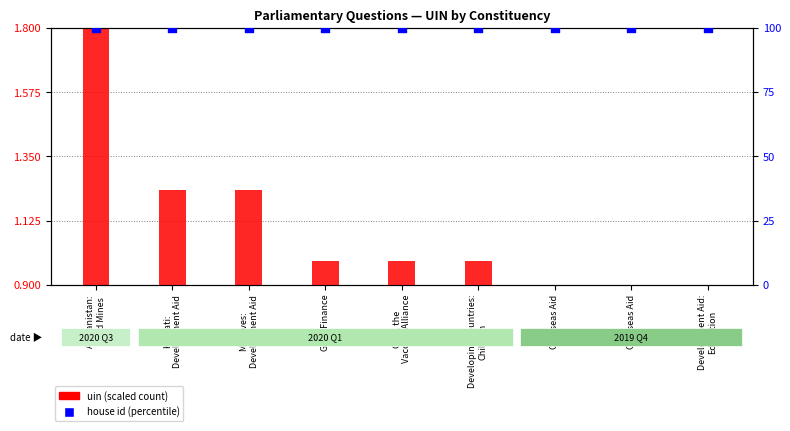

Which series has the largest total across all categories?

house id (percentile)